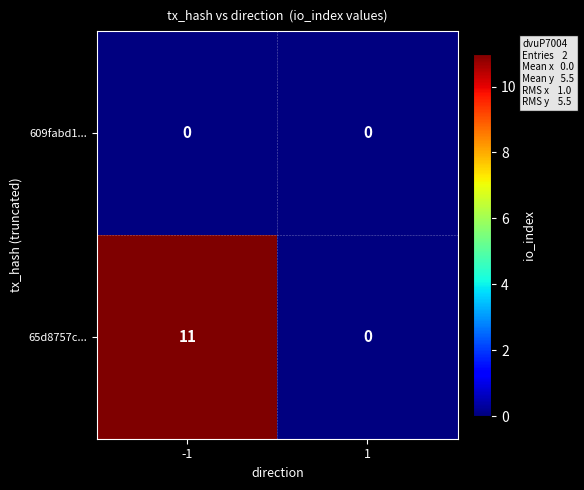

What is the maximum value shown in the chart?

11.0